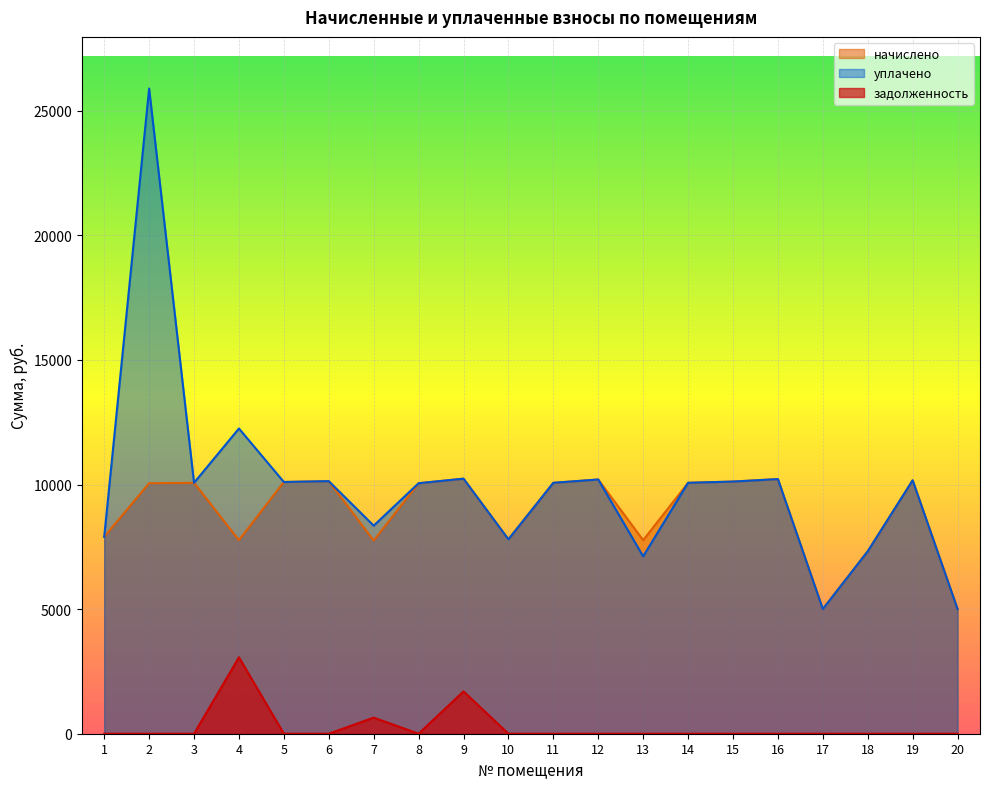

What value does the уплачено series have at 7?

8349.0